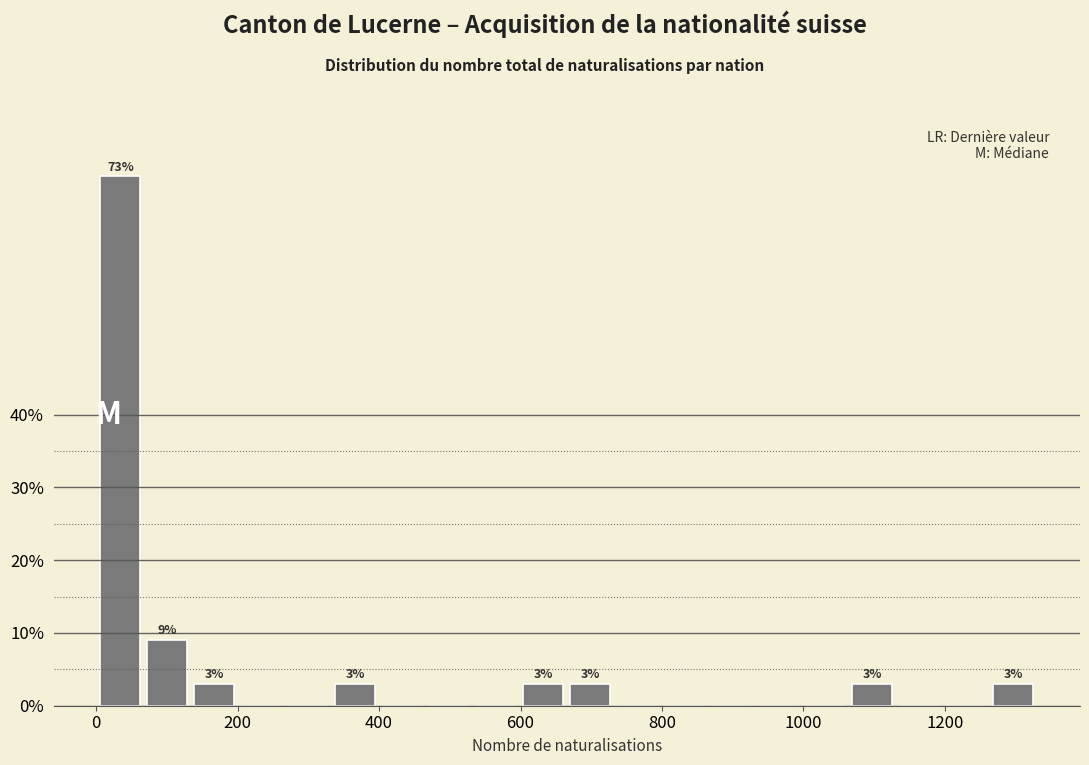

Around what value on the x-axis is the tallest bar? Give the approximate position of its centre, as read against the axis.

40